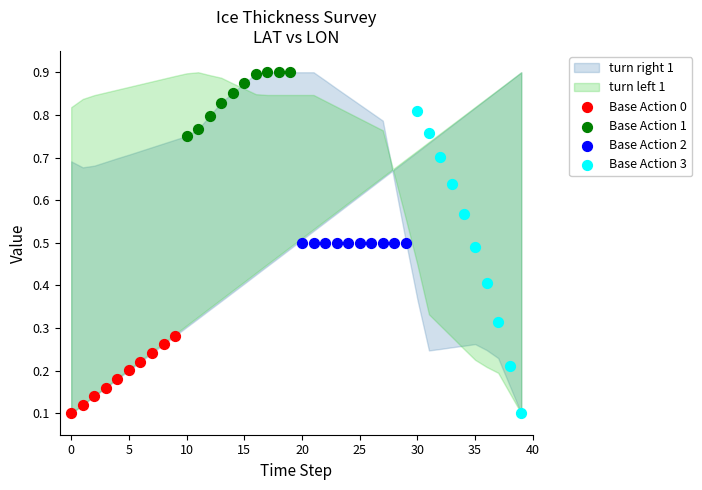

Which series reaches the maximum Y coordinate?

Base Action 1